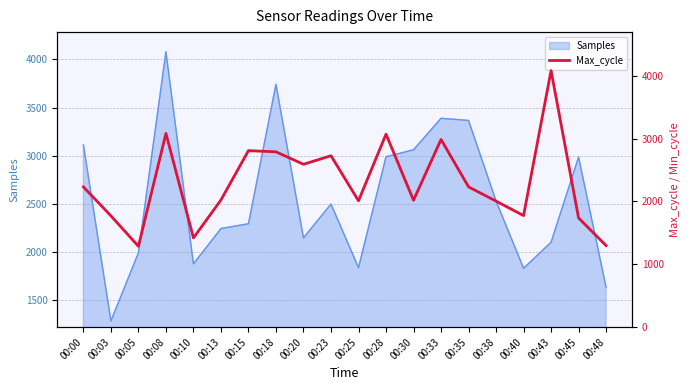

Reading right to left, list all the values displayed in this chart.

00:48=1297	00:45=1736	00:43=4080	00:40=1774	00:38=2004	00:35=2231	00:33=2985	00:30=2018	00:28=3069	00:25=2009	00:23=2726	00:20=2590	00:18=2788	00:15=2807	00:13=2023	00:10=1419	00:08=3081	00:05=1286	00:03=1770	00:00=2230